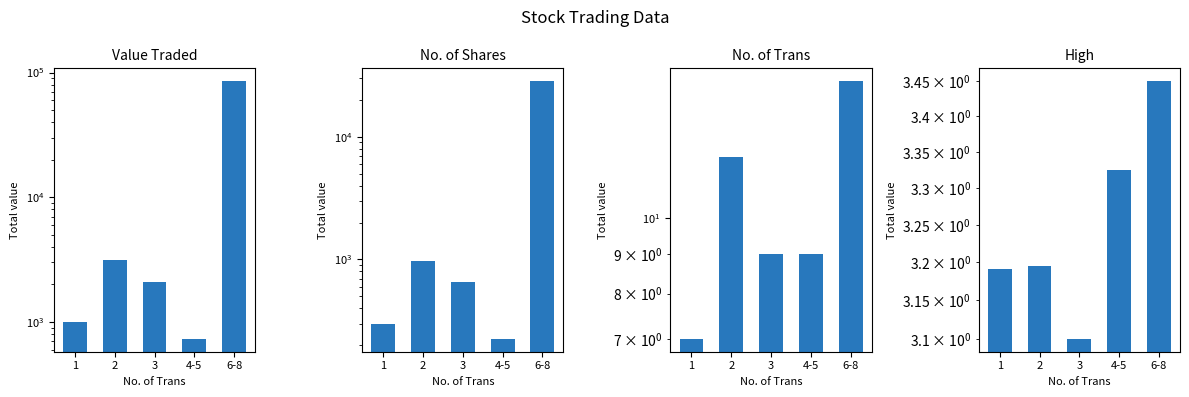

What position from the right is 6-8?

1